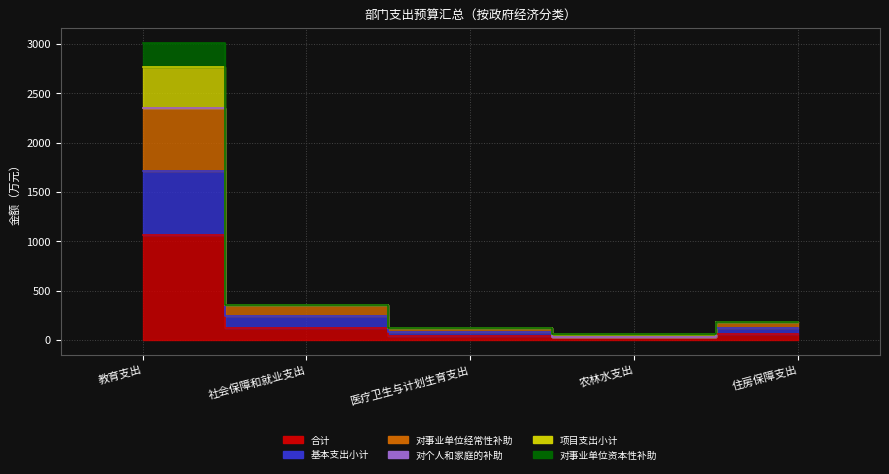

Is the value of 项目支出小计 at 农林水支出 greater than the value of 对事业单位经常性补助 at 医疗卫生与计划生育支出?

No